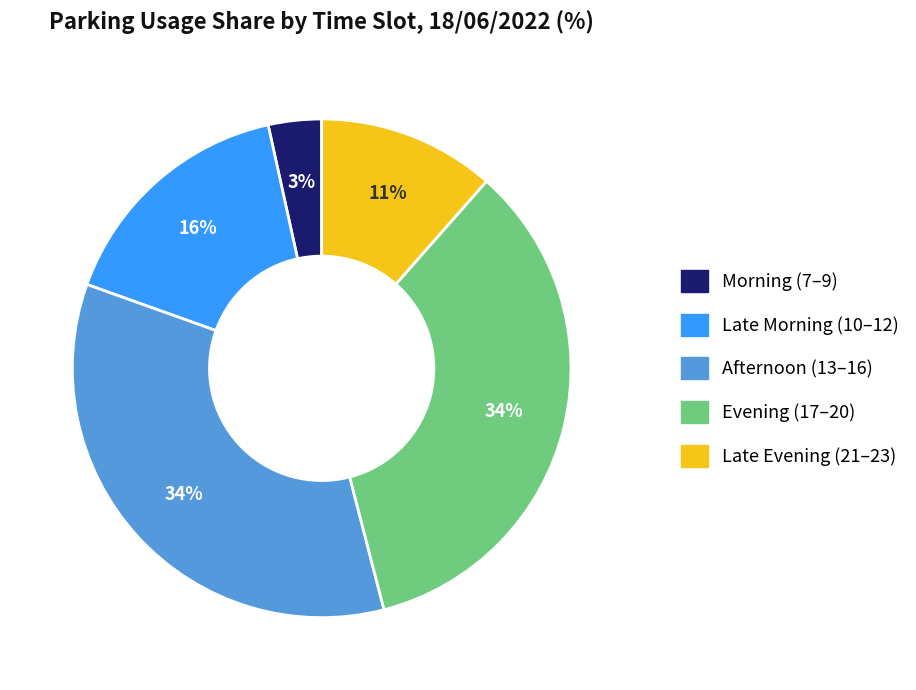

Do Afternoon (13–16) and Evening (17–20) together represent more than half of the pie?

Yes